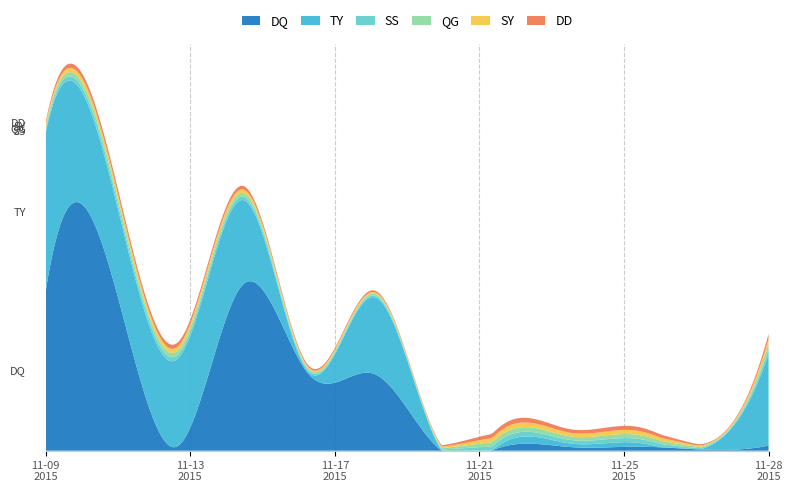

Reading right to left, list all the values displayed in this chart.

DQ: 1	0	0	0	0	0	0	0	1	1	2	2
TY: 1	0	0	0	0	0	0	0	1	1	1	2
SS: 0	0	0	0	0	0	0	0	0	0	0	0
QG: 0	0	0	0	0	0	0	0	0	0	0	0
SY: 0	0	0	0	0	0	0	0	0	0	0	0
DD: 0	0	0	0	0	0	0	0	0	0	0	0